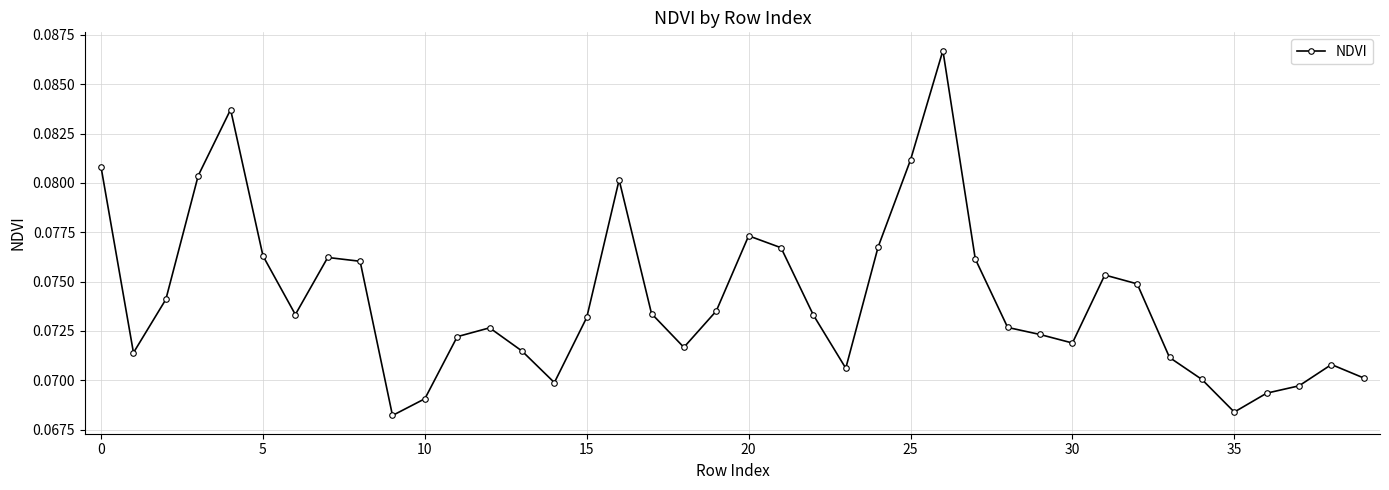

How many values are between 0 and 1?

40